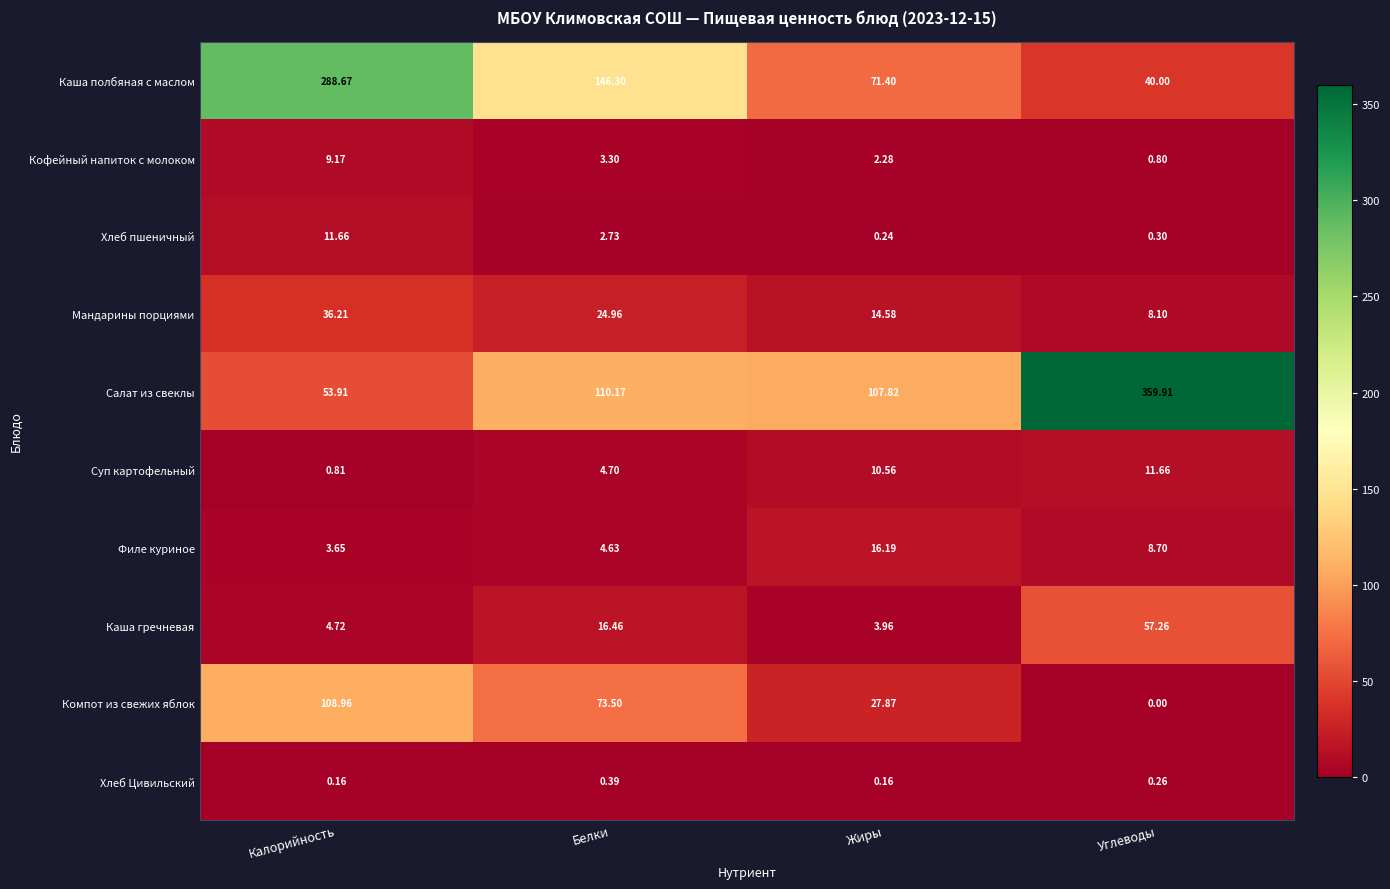

Which category has the lowest value in the Каша гречневая series?

Жиры